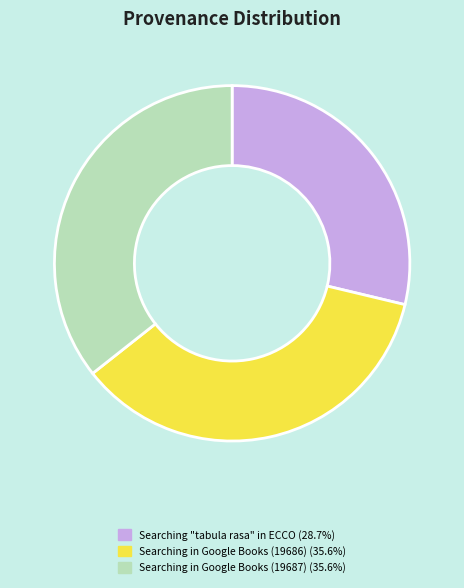

Is the sum of Searching in Google Books (19686) and Searching "tabula rasa" in ECCO greater than half?

Yes